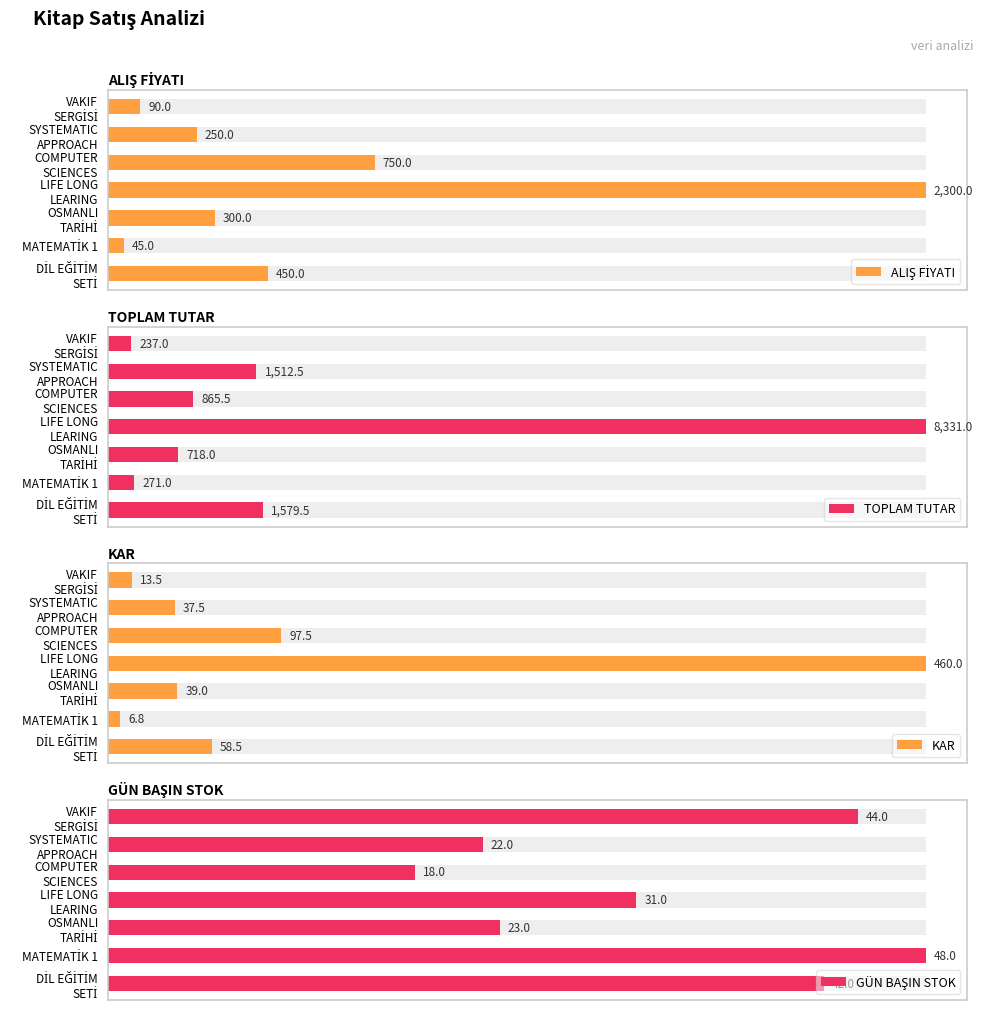

How many values in the ALIŞ FİYATI series exceed 300?

3